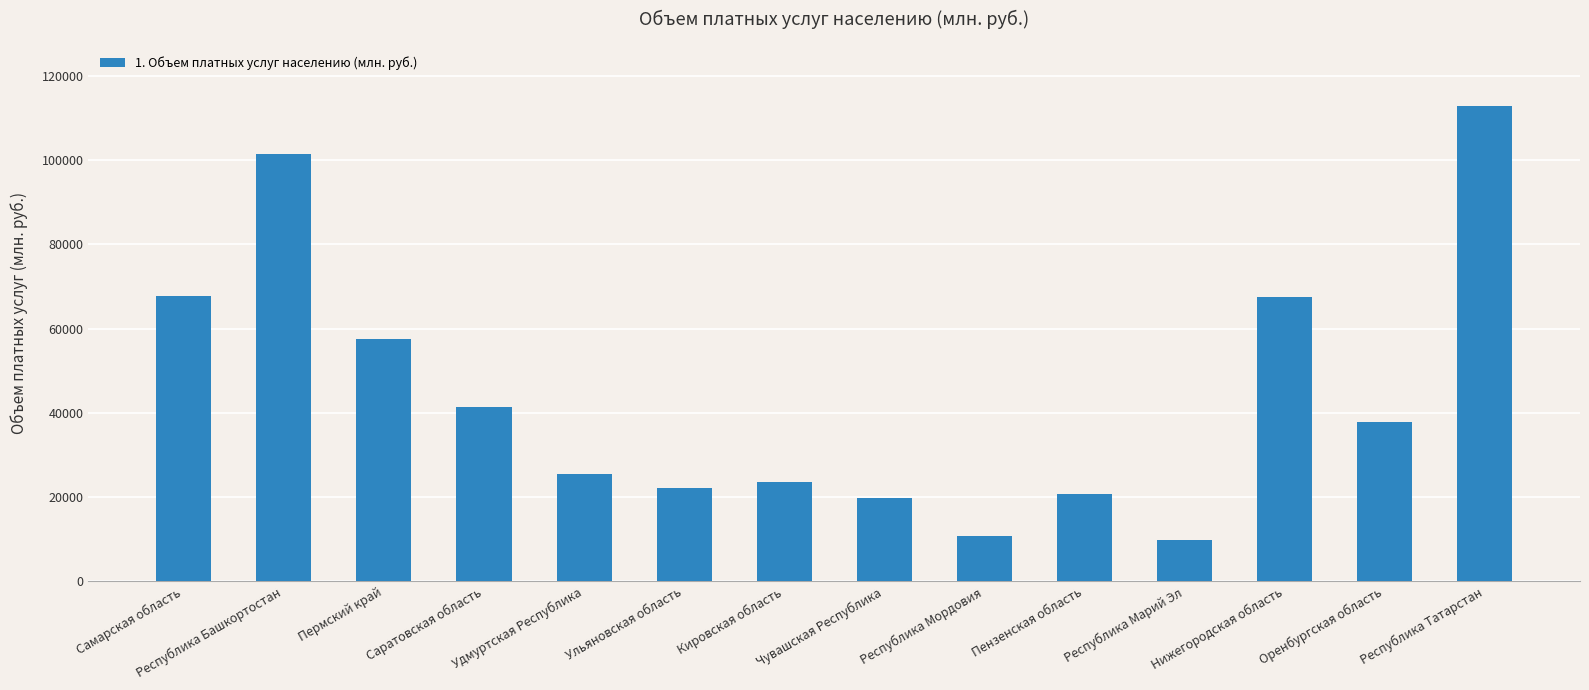

How many bars are there in total?

14